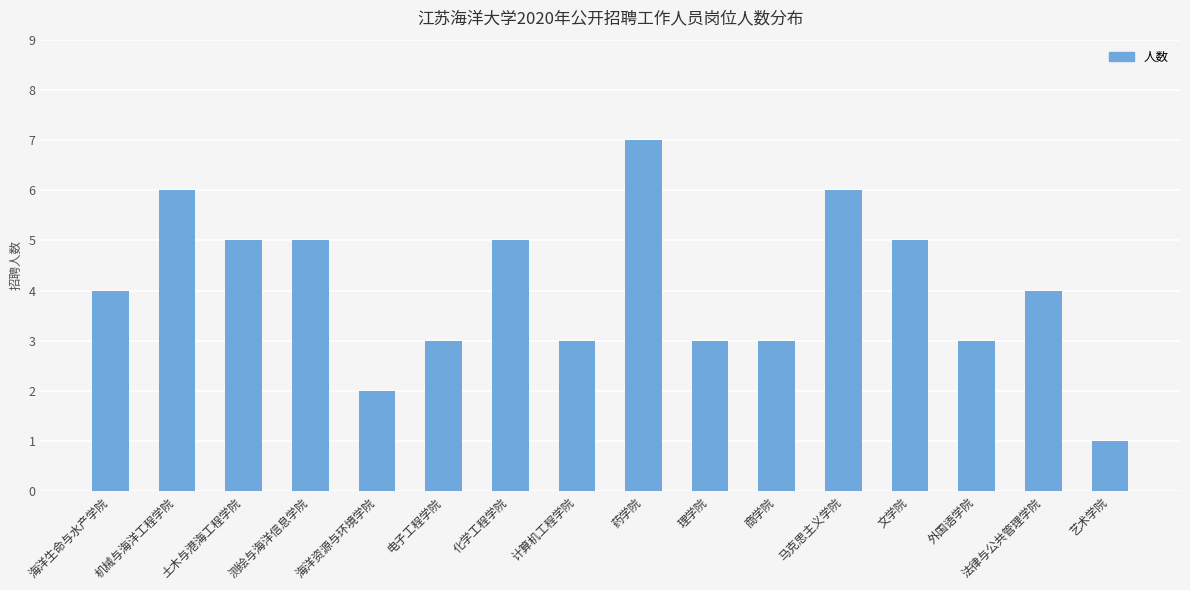

Which label corresponds to the largest value in the chart?

药学院